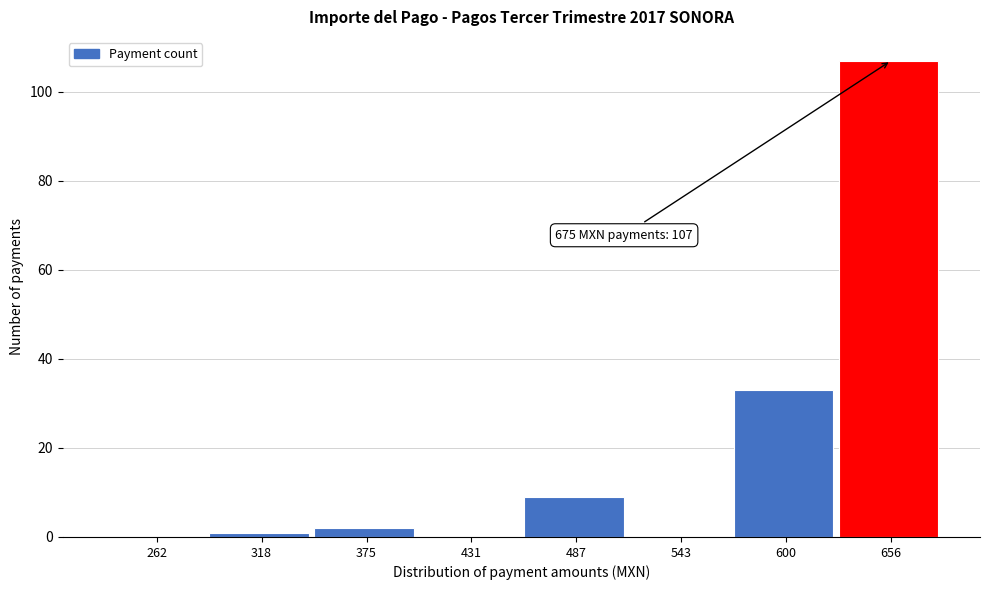

Reading left to right, extract all data points from this chart.

262=0	318=1	375=2	431=0	487=9	543=0	600=33	656=107